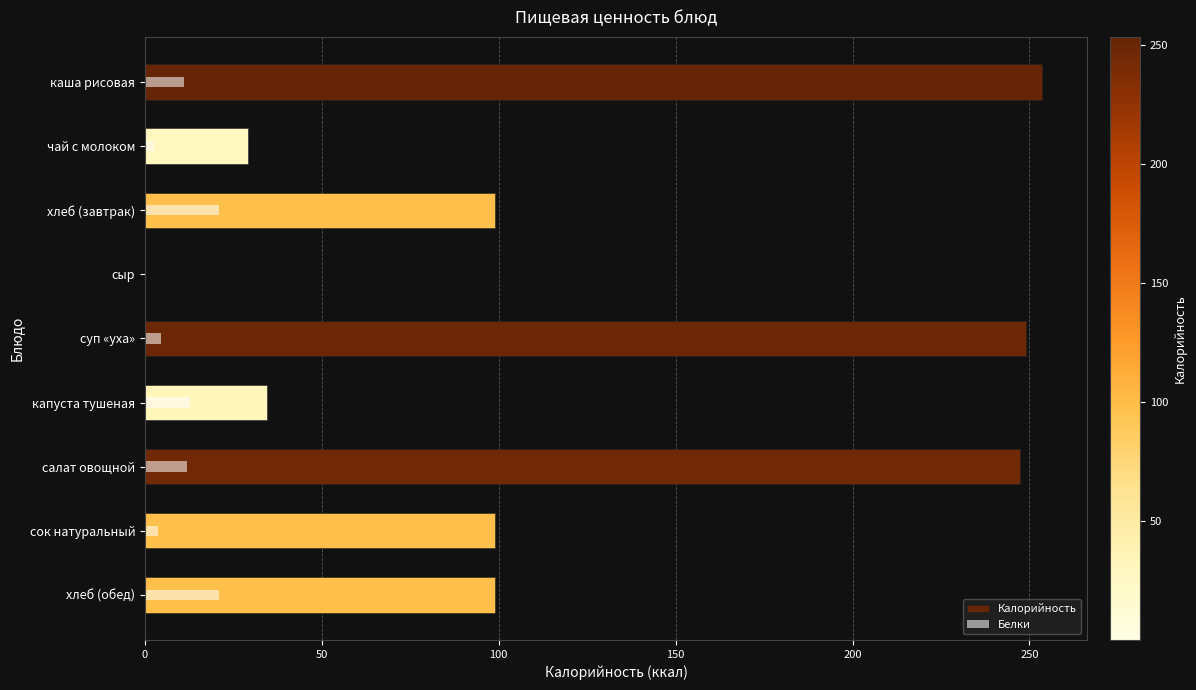

Are the bars grouped side by side (vs. stacked)?

Yes